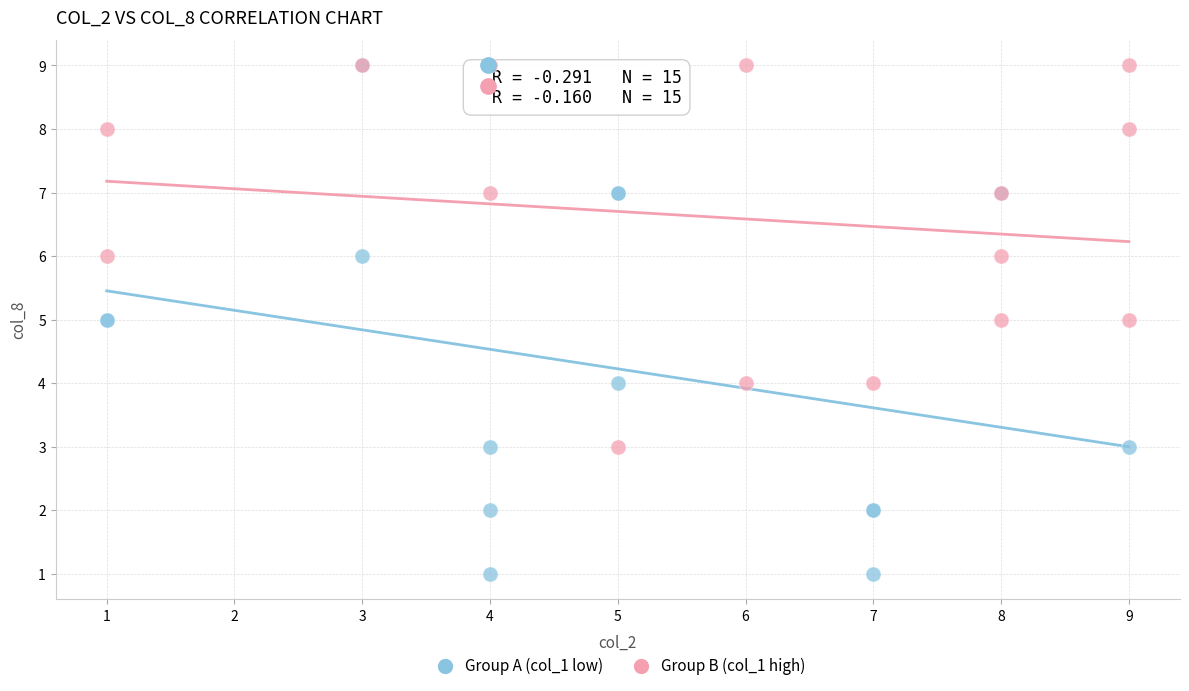

Which series has the largest Y range (max minus min)?

Group A (col_1 low)